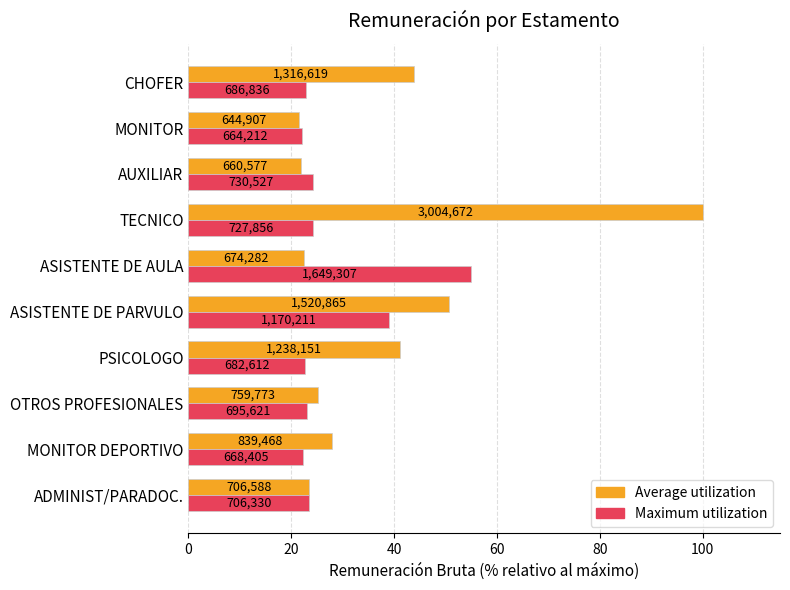

Rank the series by their average value, from highest to lowest.

Average utilization, Maximum utilization